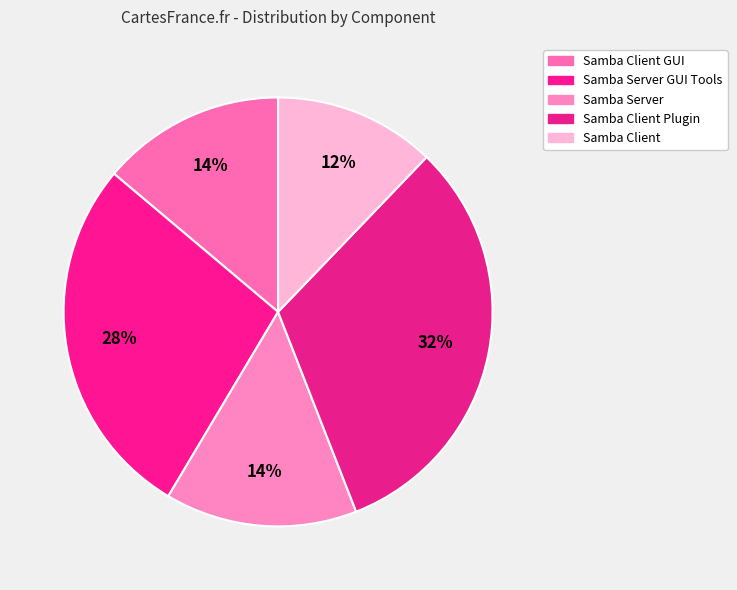

Count the number of slices in the pie.

5